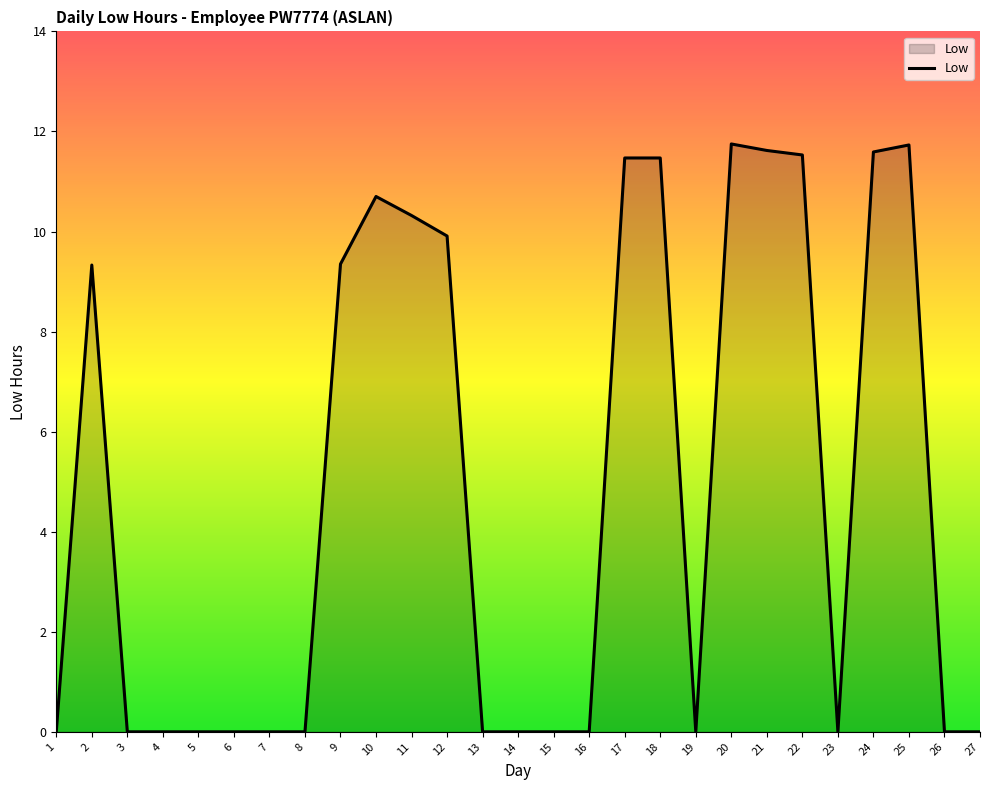

Which has a higher value, 12 or 25?

25